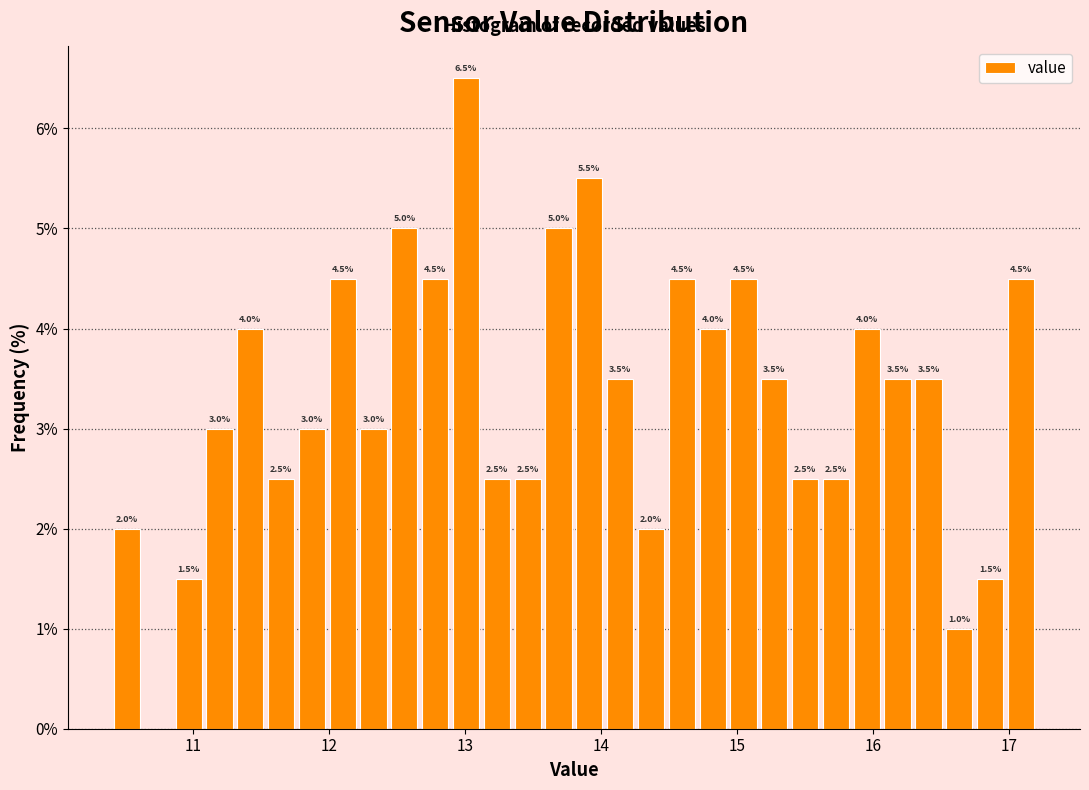

Read against the x-axis, roughly where is the centre of the tallest bar?

13.0